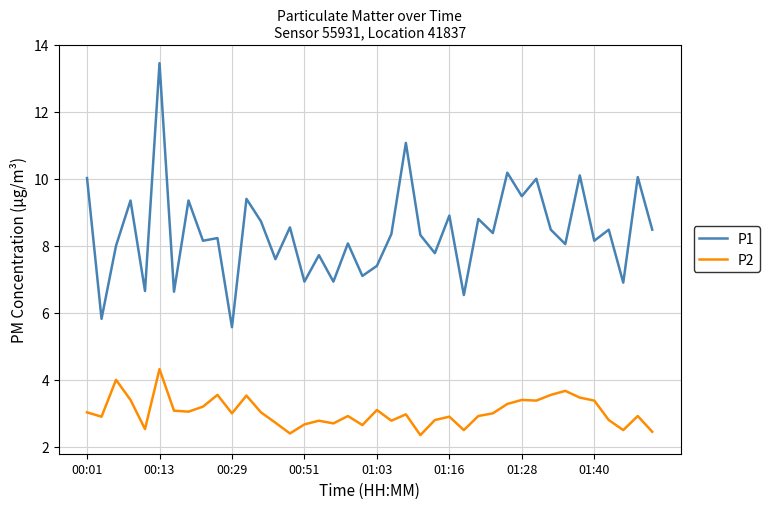

Which series has the largest range (max minus min)?

P1